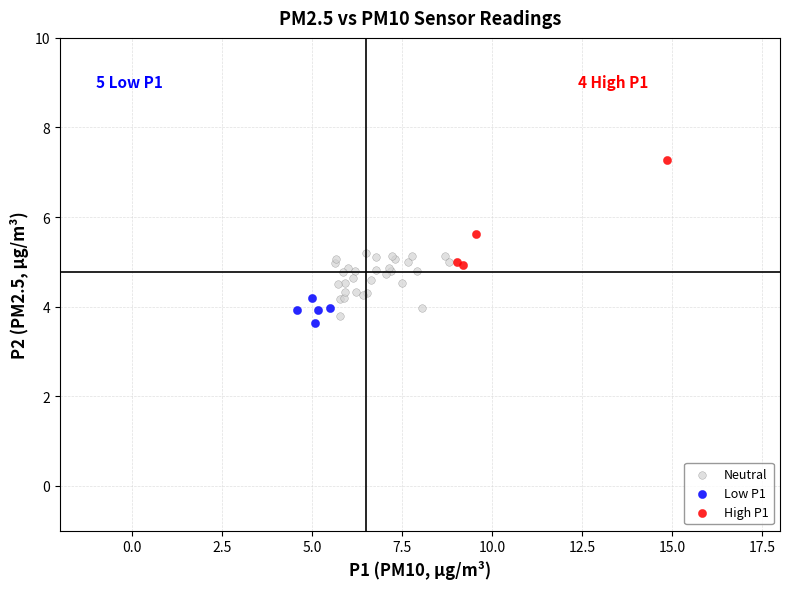

Which series has the widest spread of Y values?

High P1